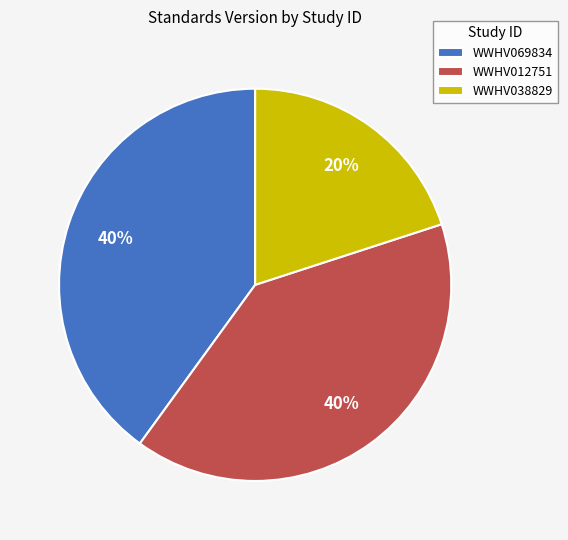

Which category has the smallest portion of the pie?

WWHV038829